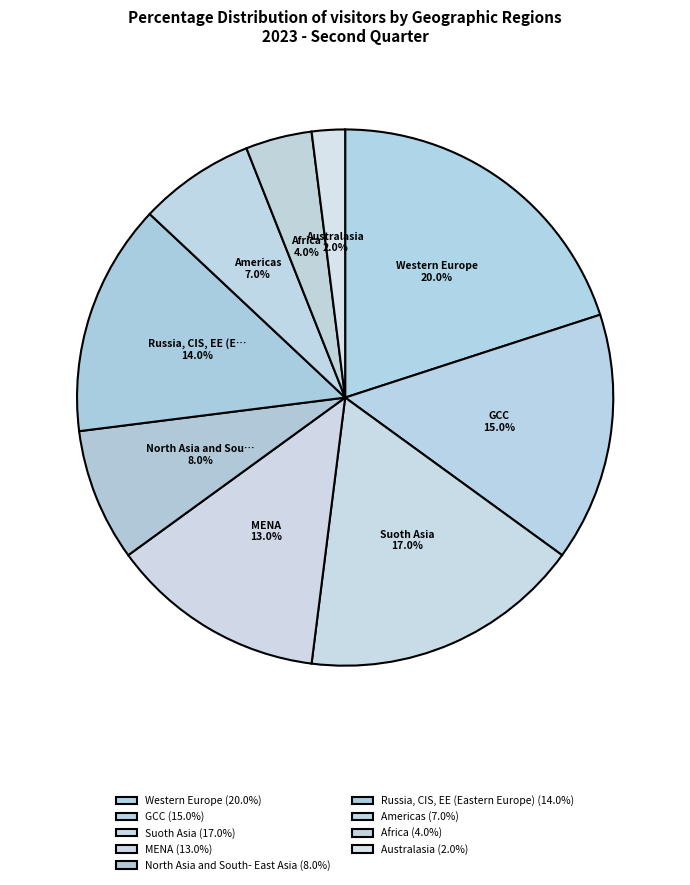

To the nearest percent, what portion does Australasia represent?

2%